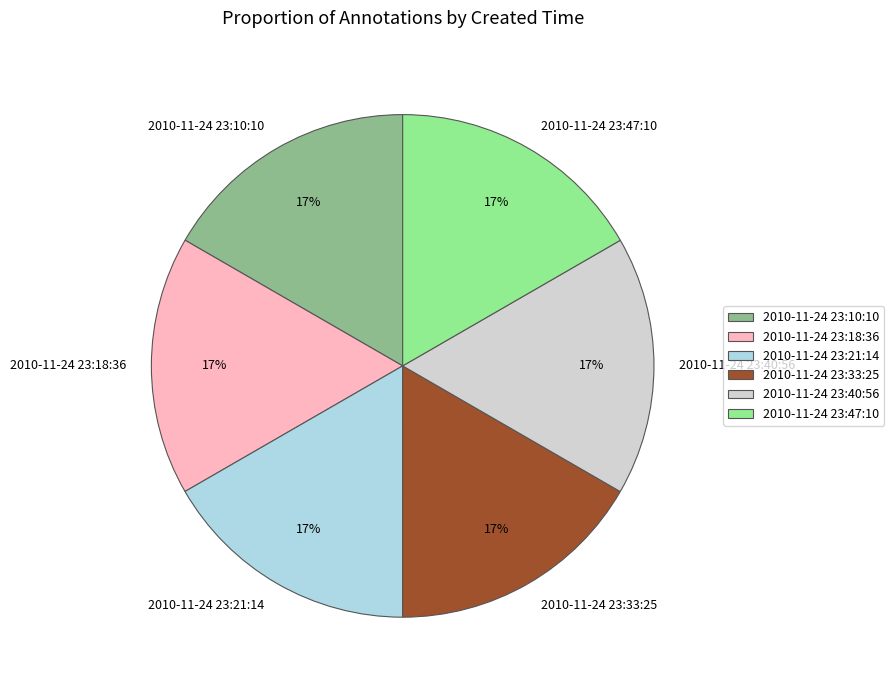

Is there a majority slice in this chart?

No